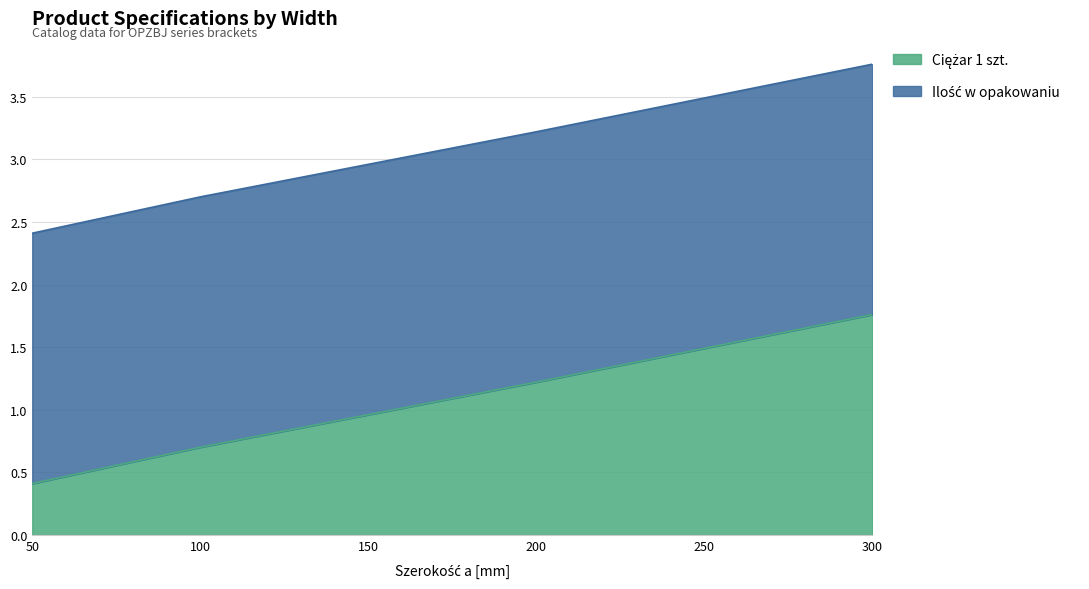

Rank the categories by value from highest to lowest.

300, 200, 150, 100, 50